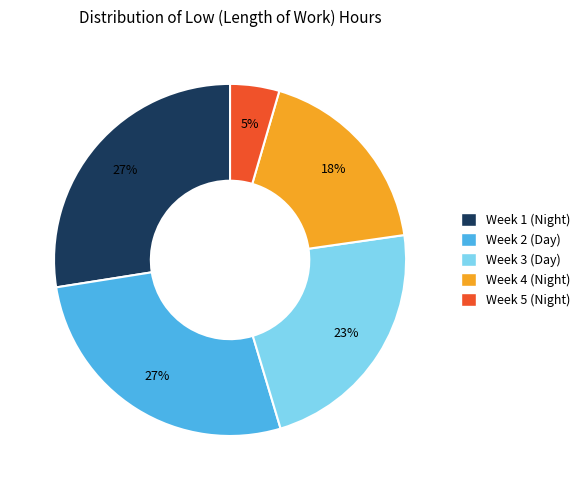

Do Week 5 (Night) and Week 3 (Day) together represent more than half of the pie?

No